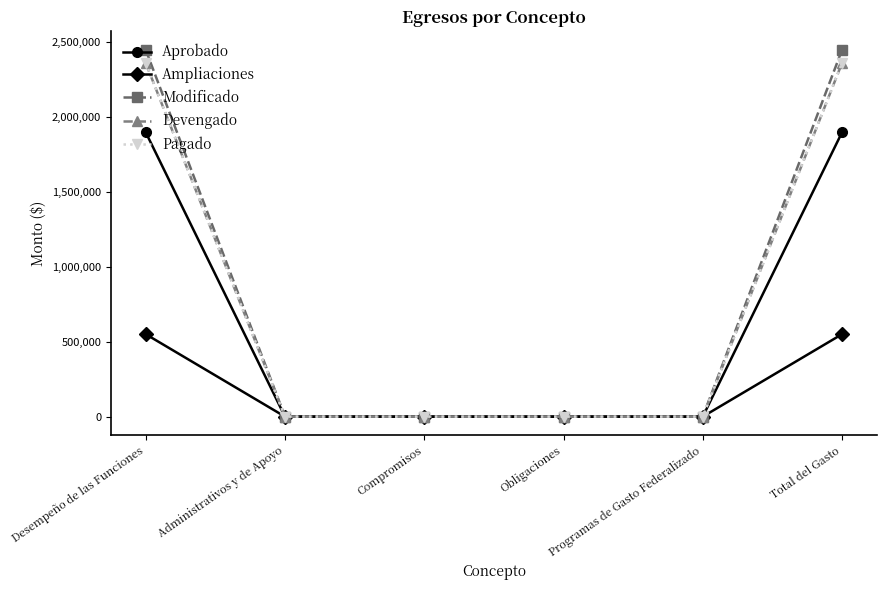

Is the value of Pagado at Administrativos y de Apoyo greater than the value of Aprobado at Desempeño de las Funciones?

No